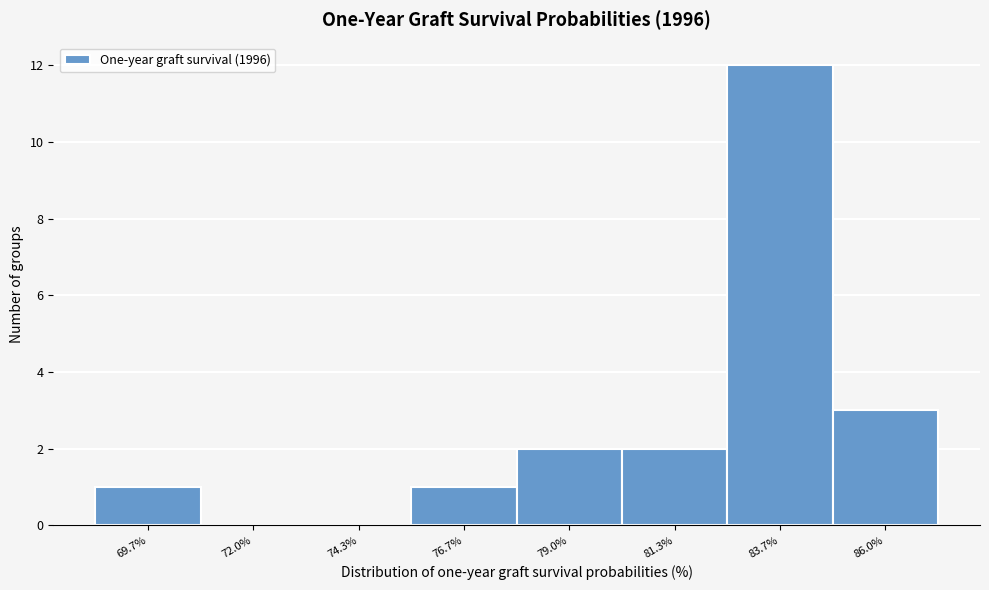

Reading right to left, extract all data points from this chart.

86.0%=3	83.7%=12	81.3%=2	79.0%=2	76.7%=1	74.3%=0	72.0%=0	69.7%=1